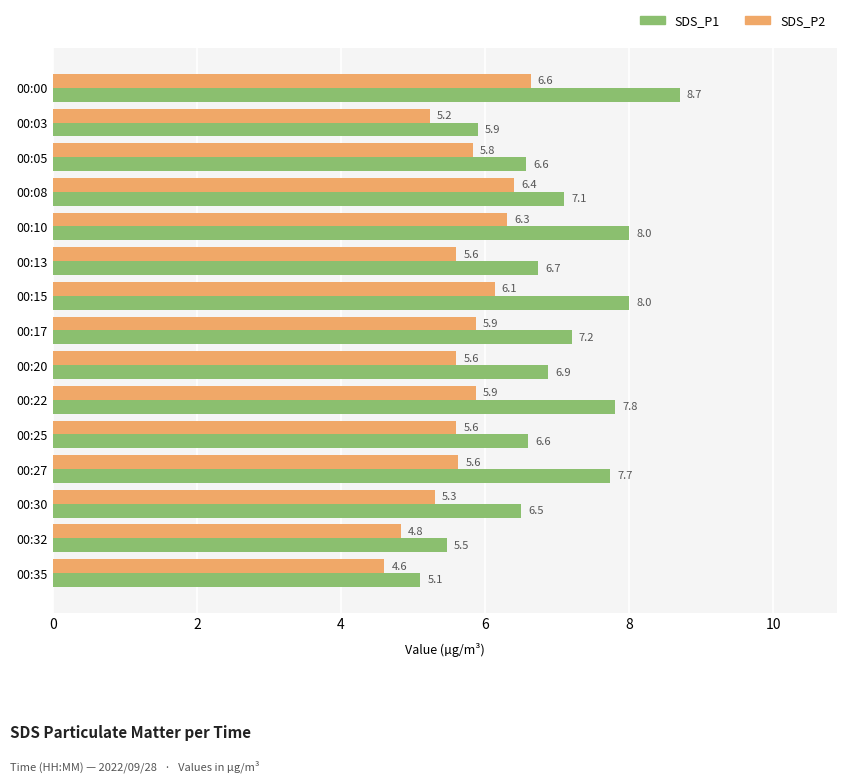

Rank the series at 00:27 from lowest to highest value.

SDS_P2, SDS_P1